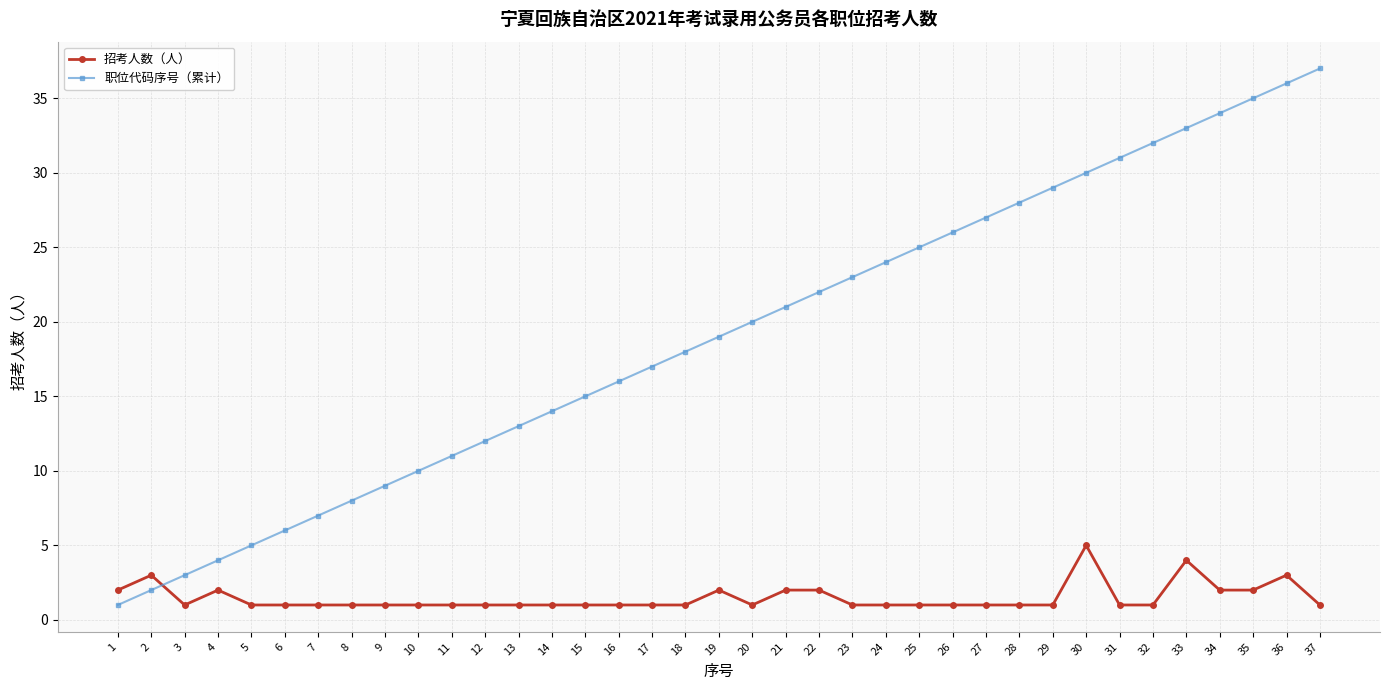

True or false: 职位代码序号（累计） has more than 2 points higher than both neighbors.

False